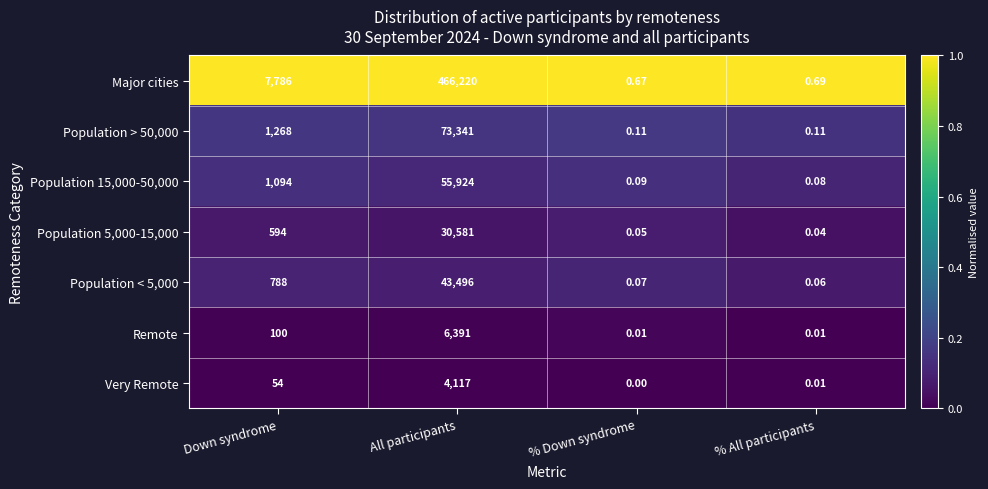

Which series has the widest spread of values?

Major cities